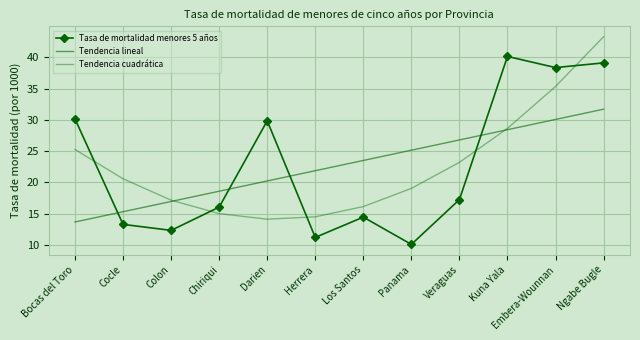

At how many categories does at least one series exceed 16?

12